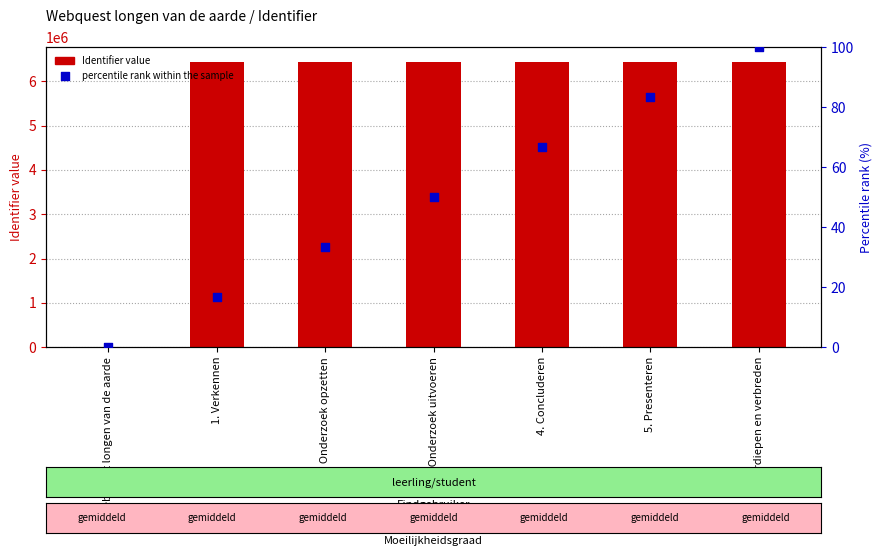

Which series has the largest Y range (max minus min)?

Identifier value